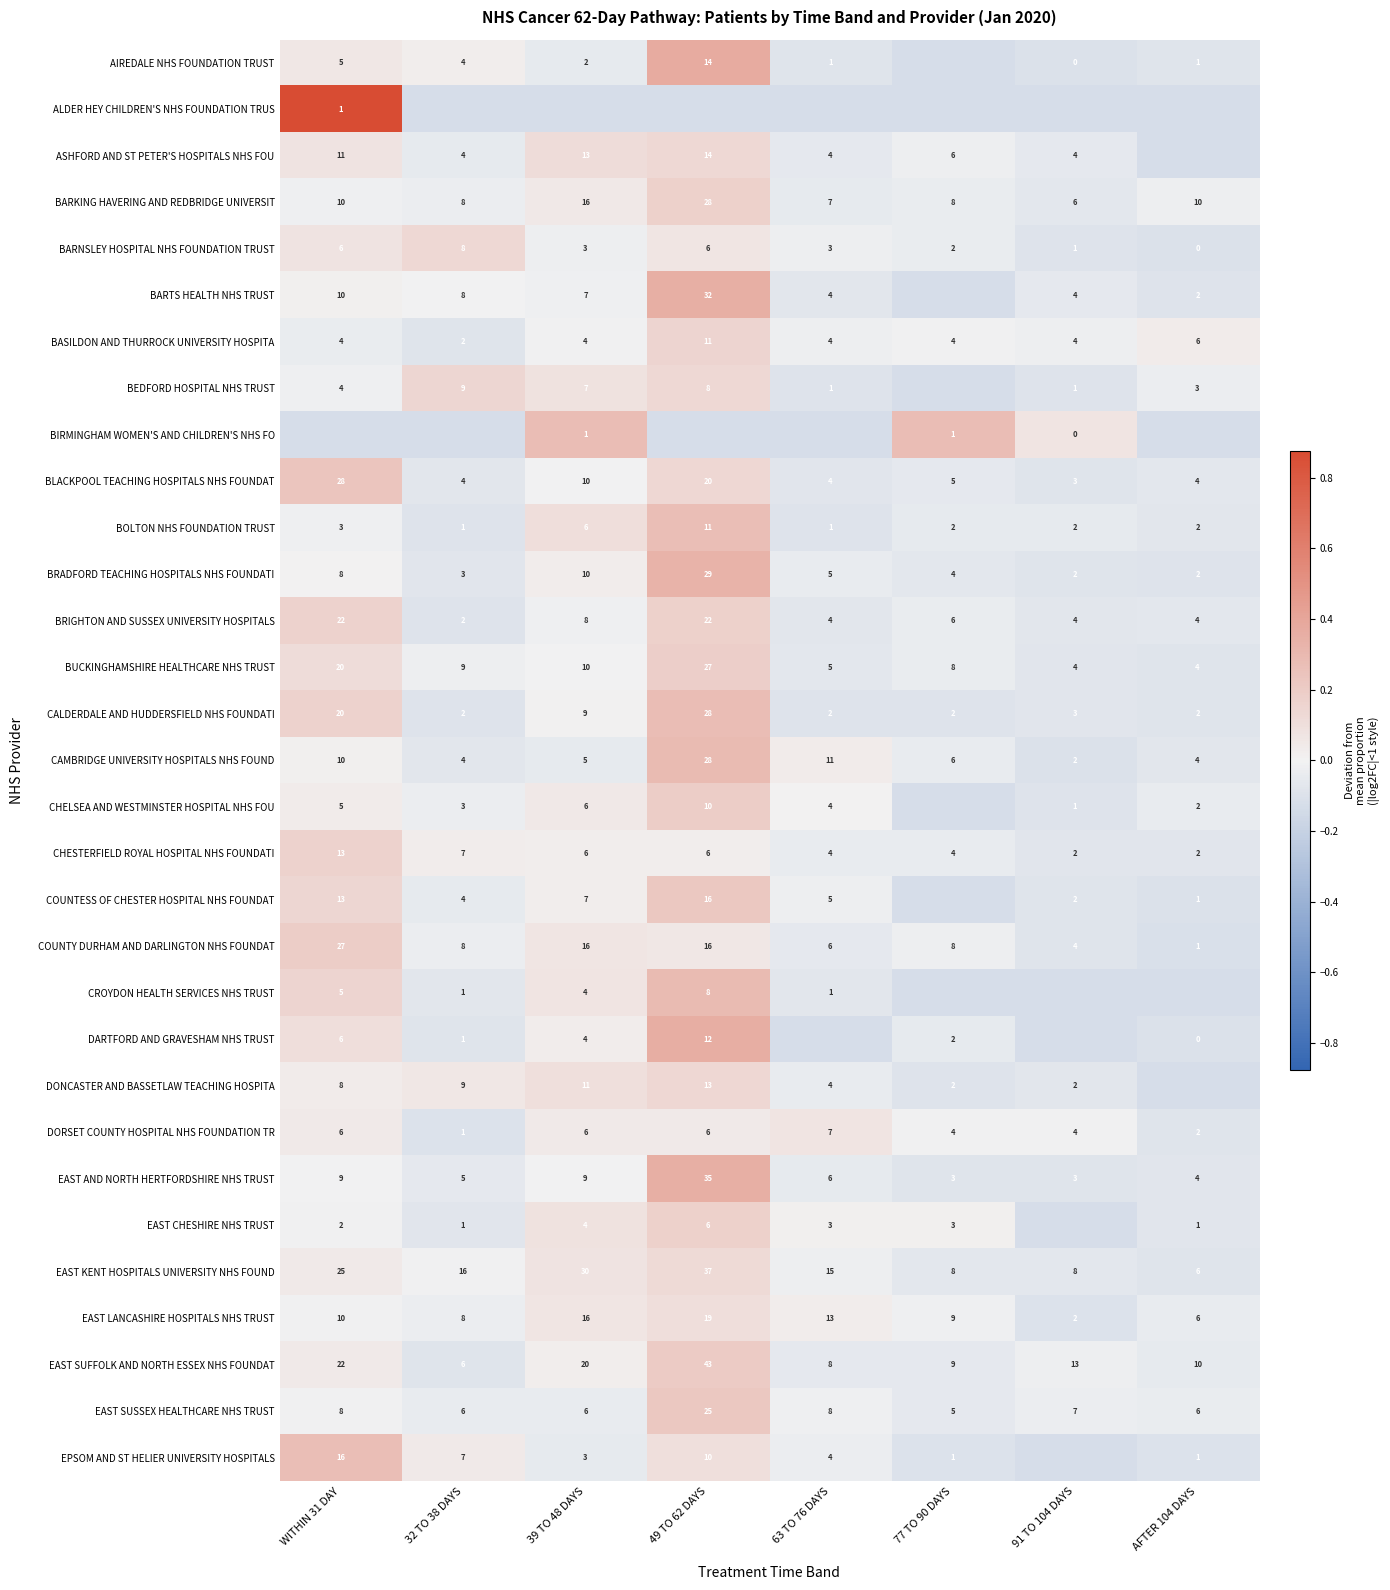

Is the value of BARKING HAVERING AND REDBRIDGE UNIVERSIT at 91 TO 104 DAYS greater than the value of EAST CHESHIRE NHS TRUST at 77 TO 90 DAYS?

Yes